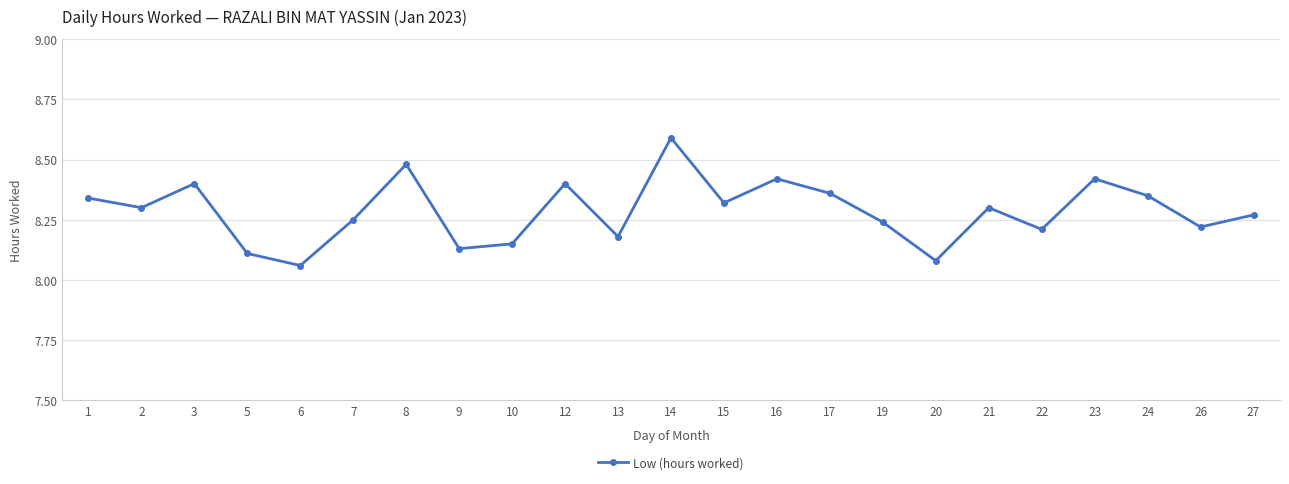

What is the change in value from 8 to 24?

-0.1